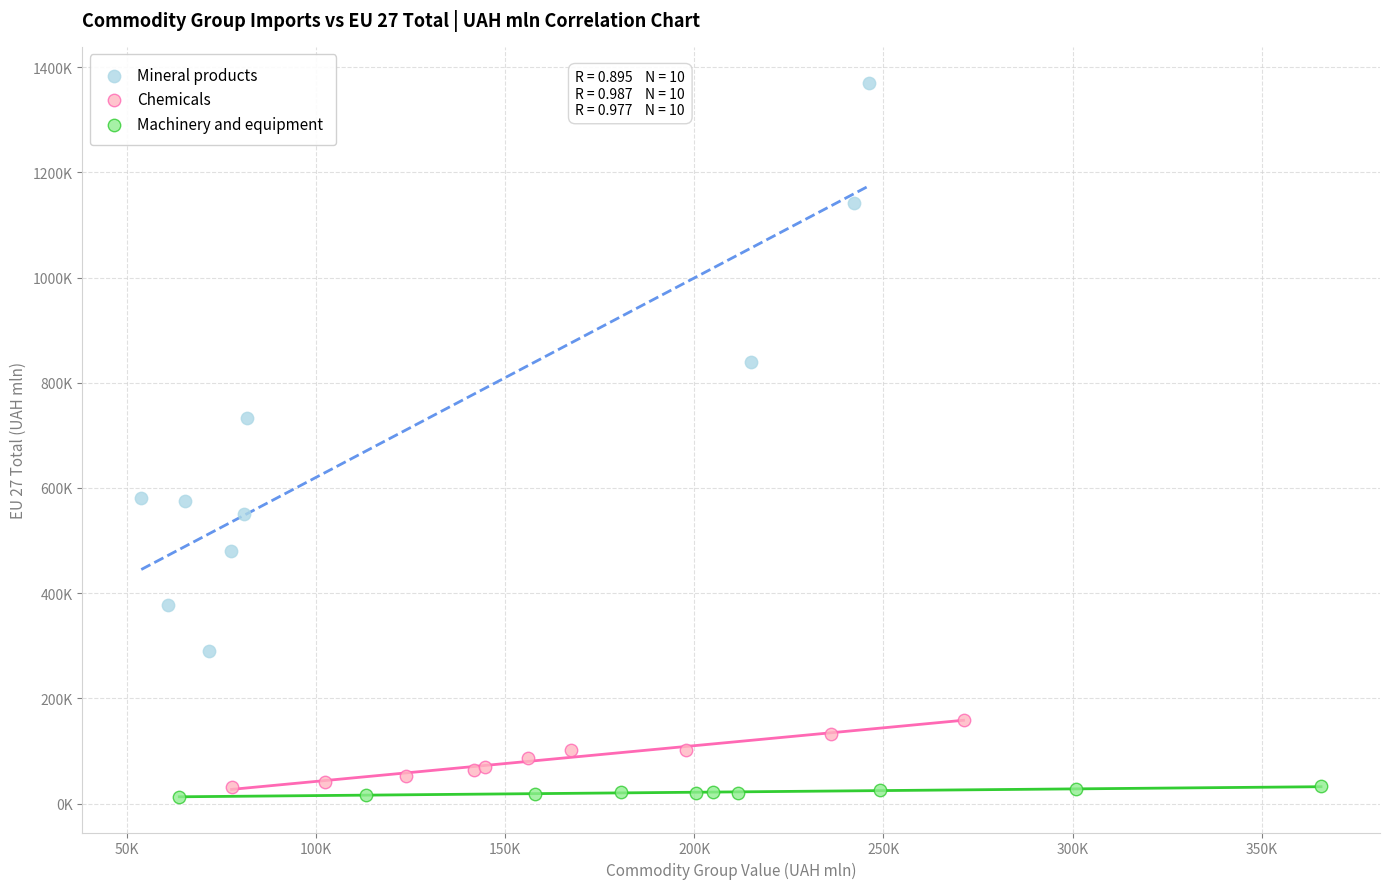

What are all the series names shown in the legend?

Mineral products, Chemicals, Machinery and equipment